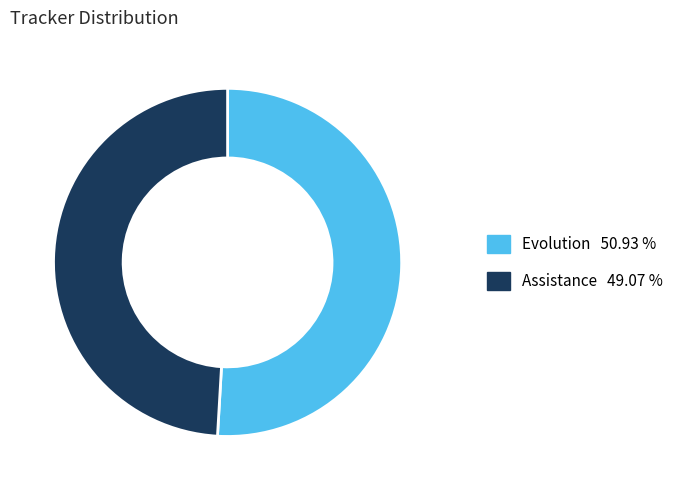

Rank the categories by value from highest to lowest.

Evolution, Assistance